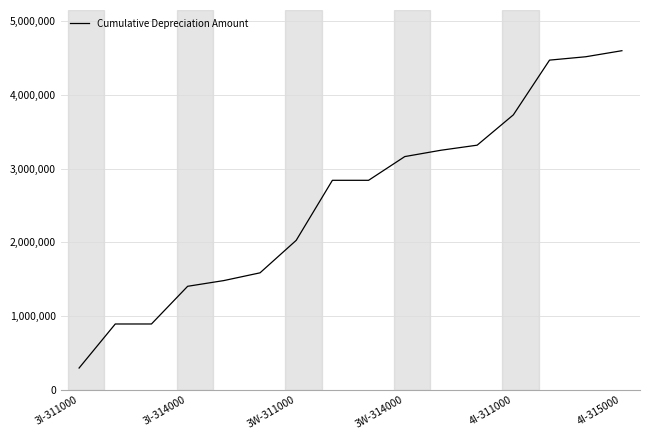

What is the maximum value shown in the chart?

4597412.5